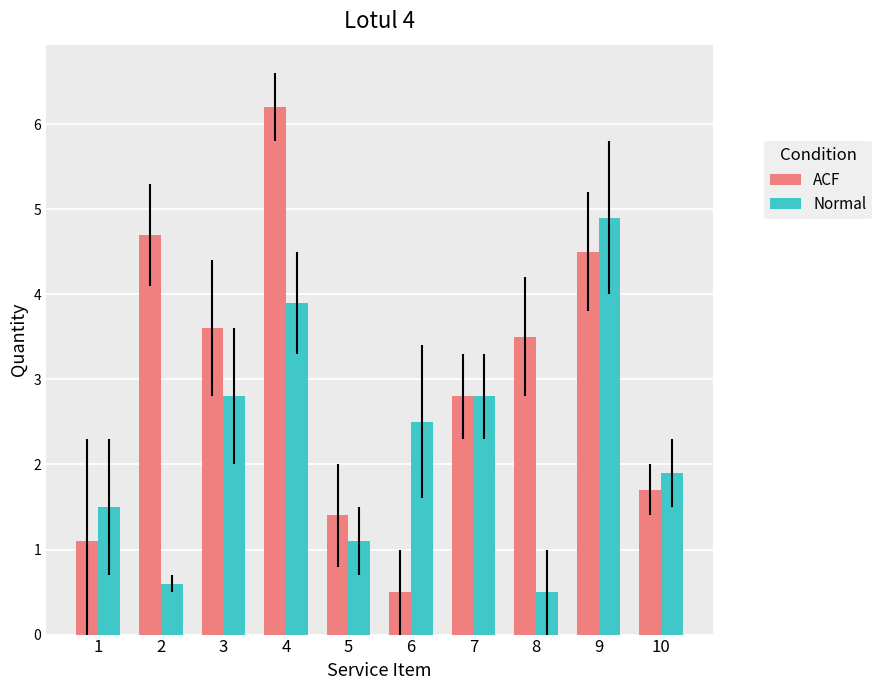

Reading left to right, list all the values displayed in this chart.

ACF: 1=1.1	2=4.7	3=3.6	4=6.2	5=1.4	6=0.5	7=2.8	8=3.5	9=4.5	10=1.7
Normal: 1=1.5	2=0.6	3=2.8	4=3.9	5=1.1	6=2.5	7=2.8	8=0.5	9=4.9	10=1.9